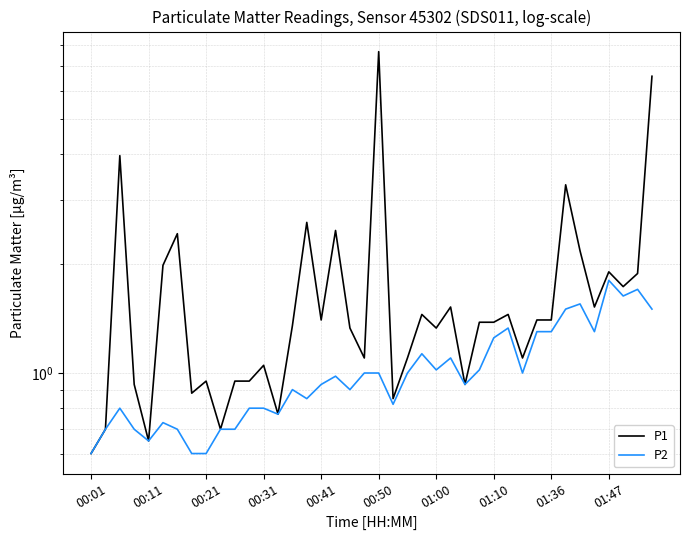

At how many categories does at least one series exceed 3?

4